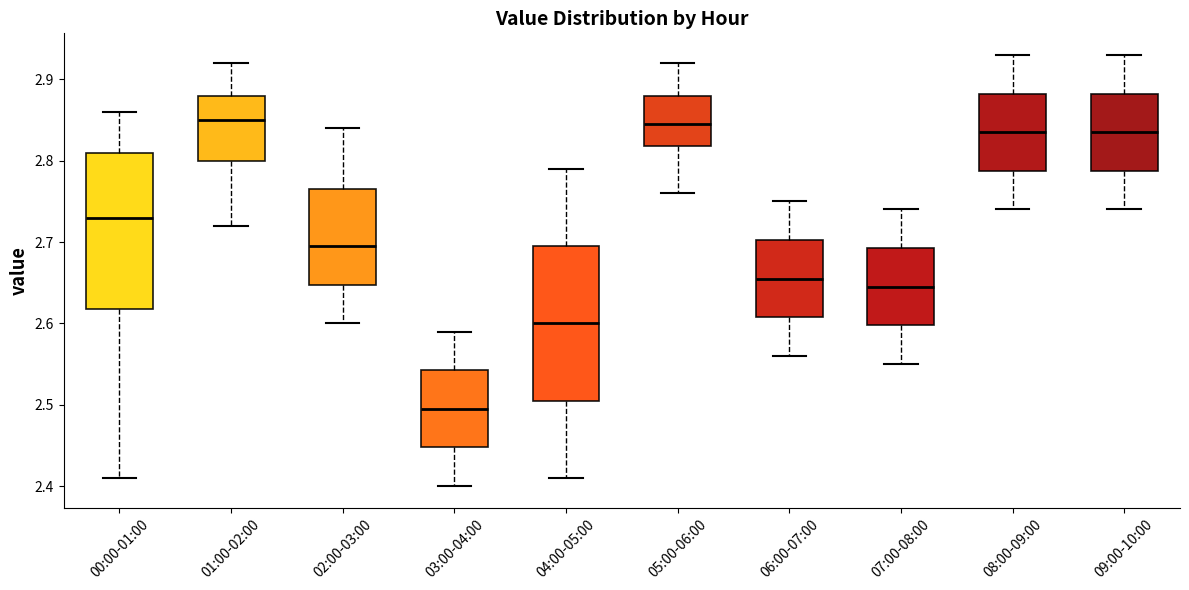

Reading left to right, transcribe this box plot: for each box, give where its median line is, the range the box spans, and where its two whiskers end, as read against the y-axis. The values are not printed on the chart, so give them approximately, as read against the axis.

00:00-01:00: median 2.73, box 2.62 to 2.81, whiskers 2.41 to 2.86
01:00-02:00: median 2.85, box 2.80 to 2.88, whiskers 2.72 to 2.92
02:00-03:00: median 2.70, box 2.65 to 2.77, whiskers 2.60 to 2.84
03:00-04:00: median 2.50, box 2.45 to 2.54, whiskers 2.40 to 2.59
04:00-05:00: median 2.60, box 2.51 to 2.70, whiskers 2.41 to 2.79
05:00-06:00: median 2.85, box 2.82 to 2.88, whiskers 2.76 to 2.92
06:00-07:00: median 2.66, box 2.61 to 2.70, whiskers 2.56 to 2.75
07:00-08:00: median 2.65, box 2.60 to 2.69, whiskers 2.55 to 2.74
08:00-09:00: median 2.84, box 2.79 to 2.88, whiskers 2.74 to 2.93
09:00-10:00: median 2.84, box 2.79 to 2.88, whiskers 2.74 to 2.93